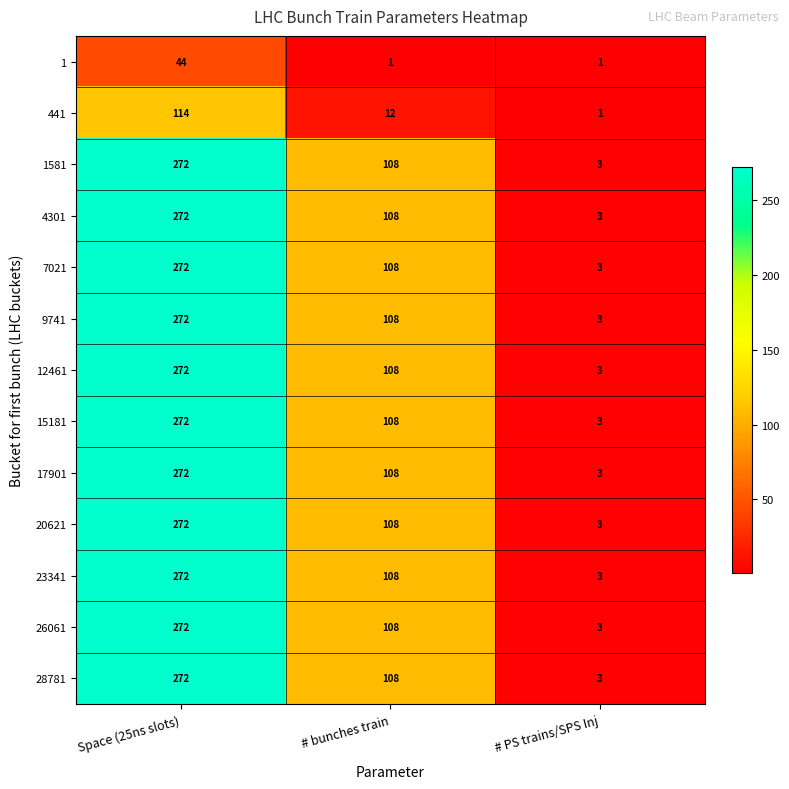

What is the maximum value for 9741?

272